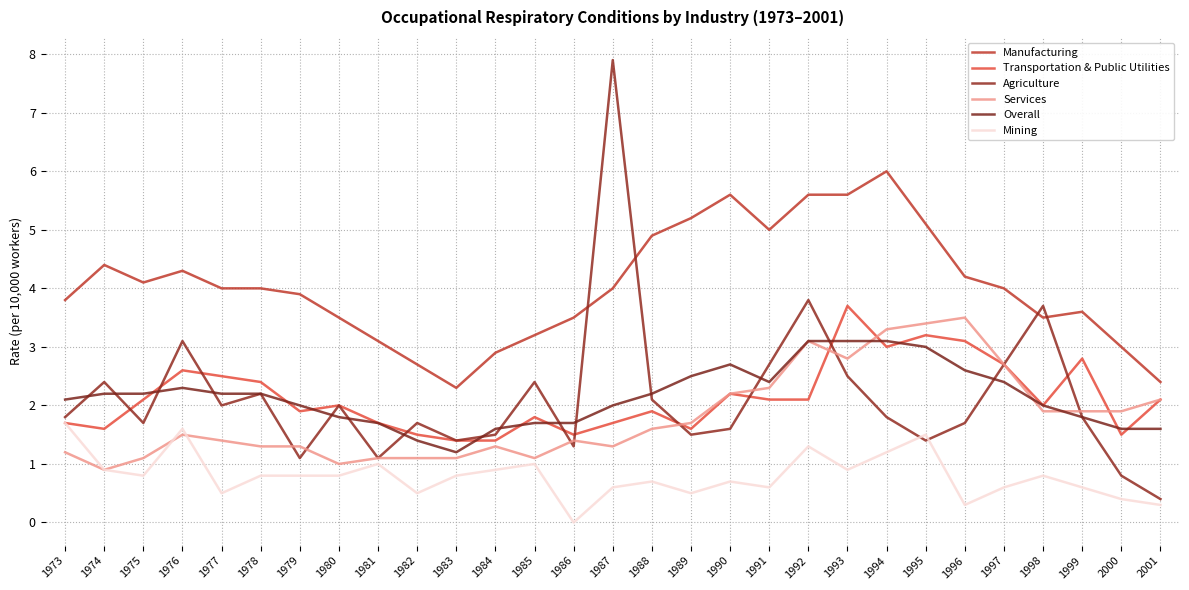

Which has a higher value, 1995 or 1987?

1995